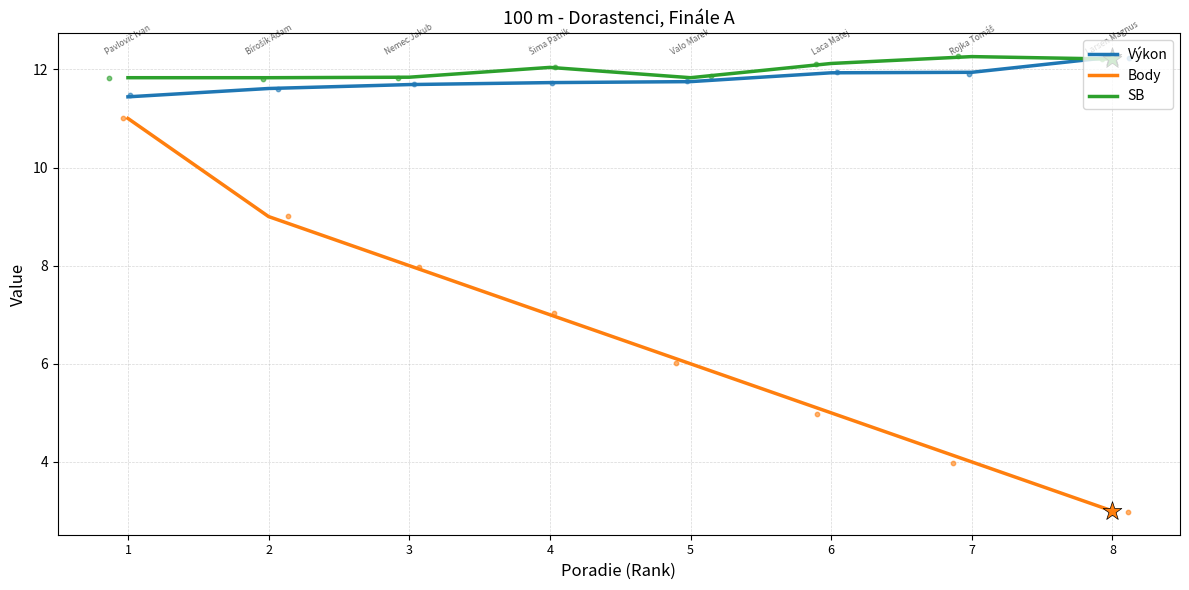

At which category is the sum across all series the highest?

1